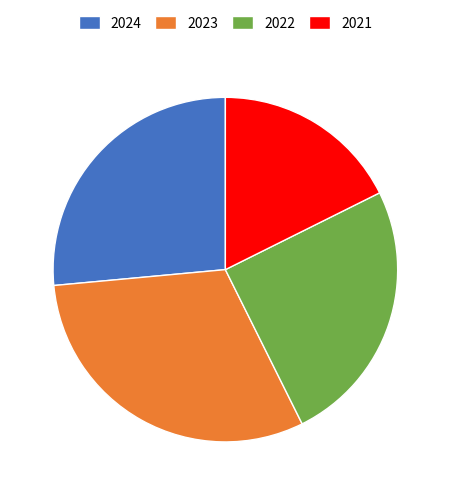

True or false: 2021 accounts for 8% of the total.

False